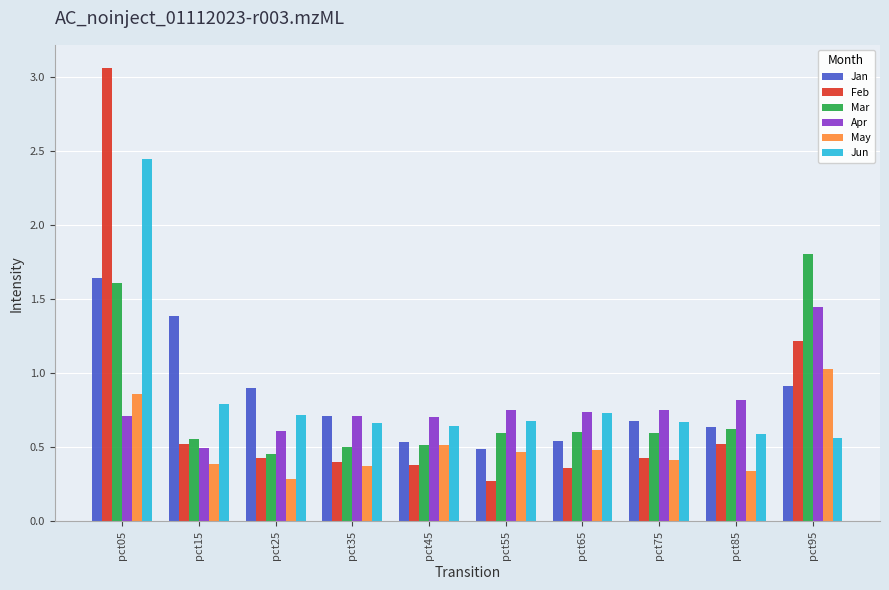

How many bars are there in total?

60